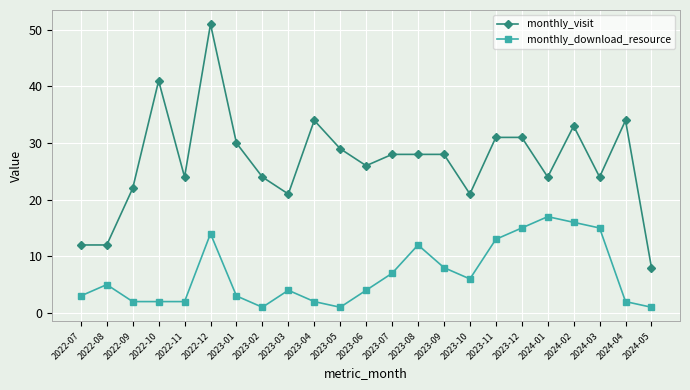

At which category is the sum across all series the highest?

2022-12